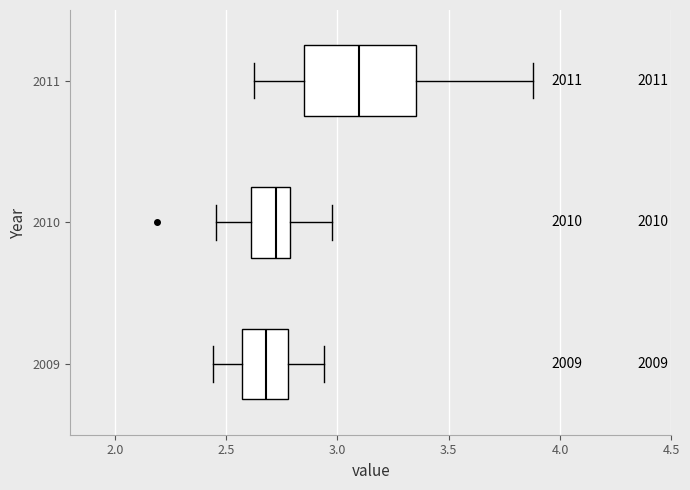

Where is the left edge of the box at y = 2009 on the x-axis? The values are not printed on the chart, so give them approximately, as read against the axis.

2.55